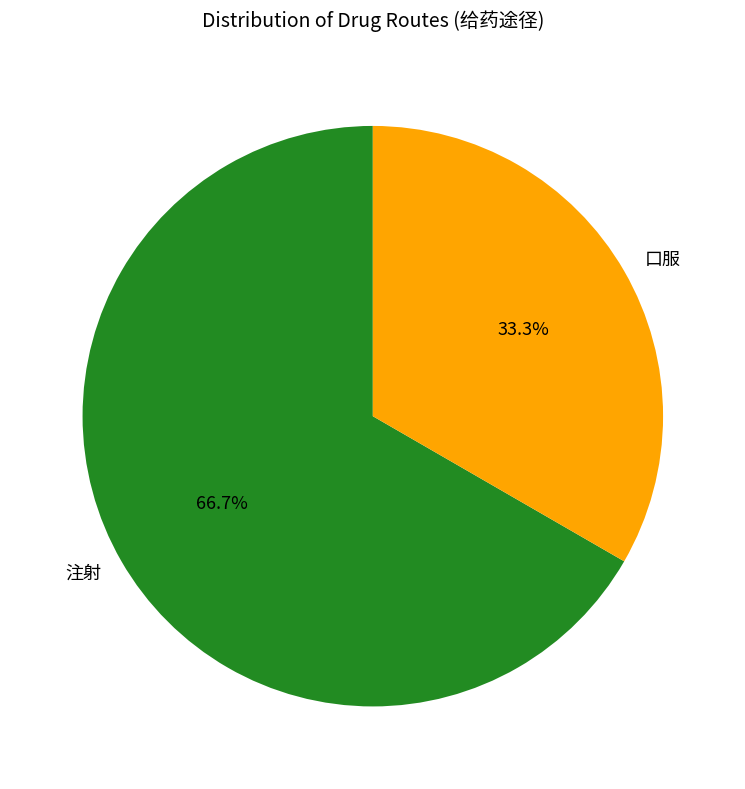

What percentage do 注射 and 口服 together represent?

100.0%